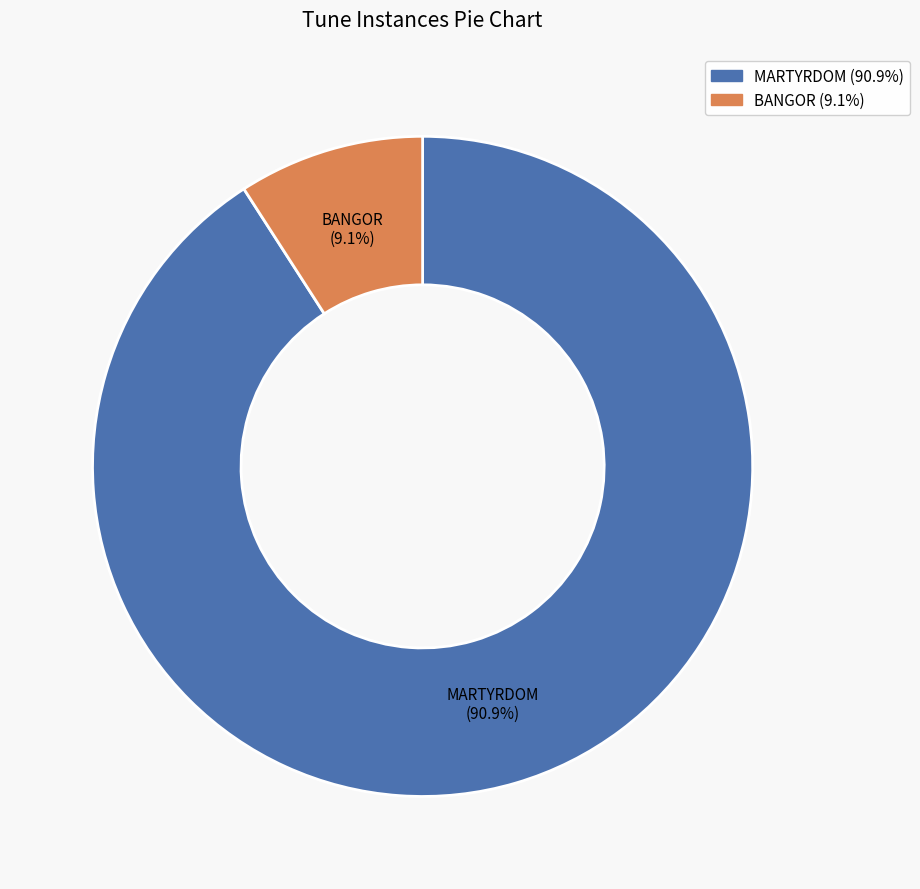

Does any single category account for the majority?

Yes